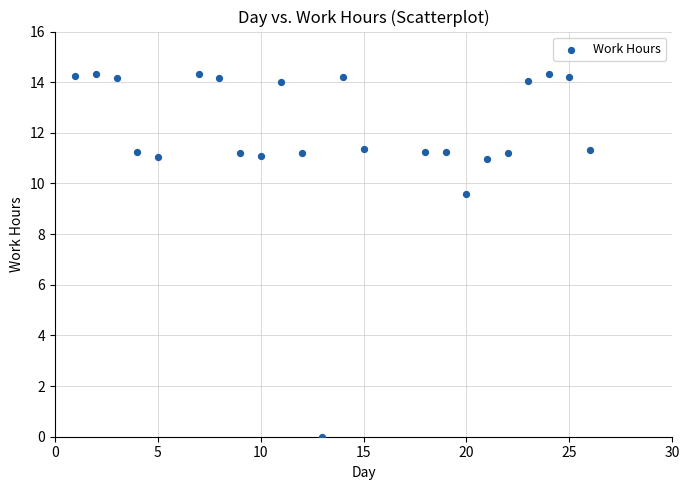

What Y value in the scatter plot is closest to 7?

9.6